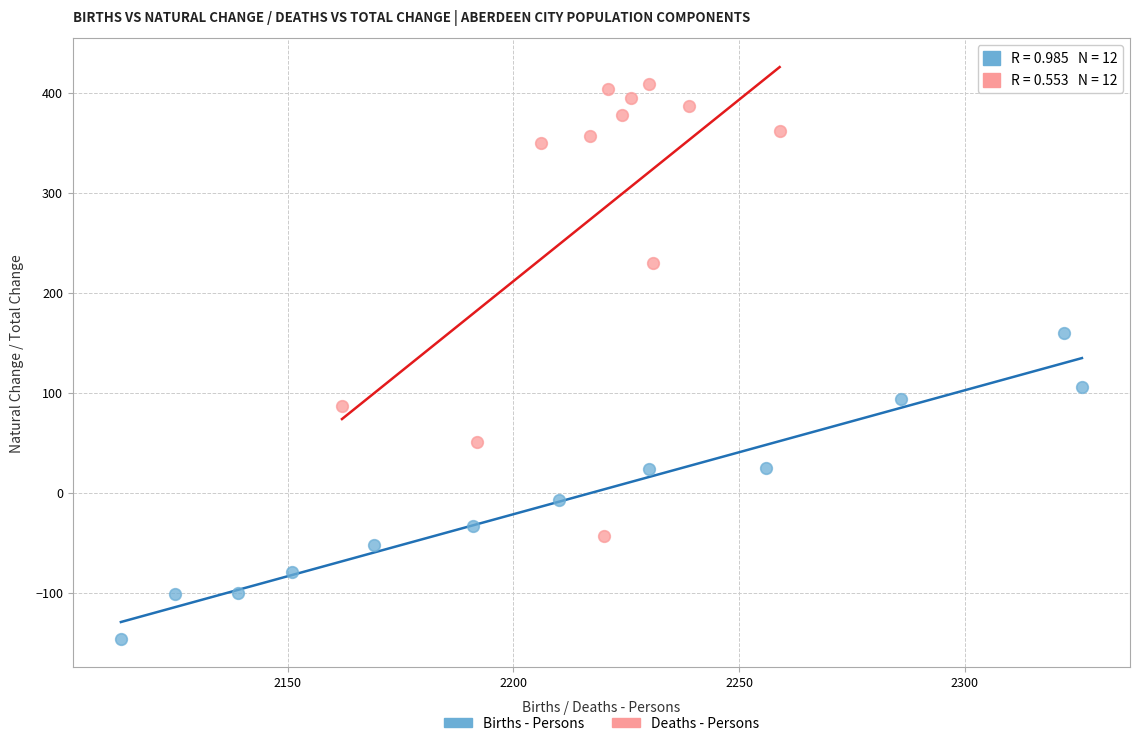

Which series contains the highest Y value?

Deaths - Persons